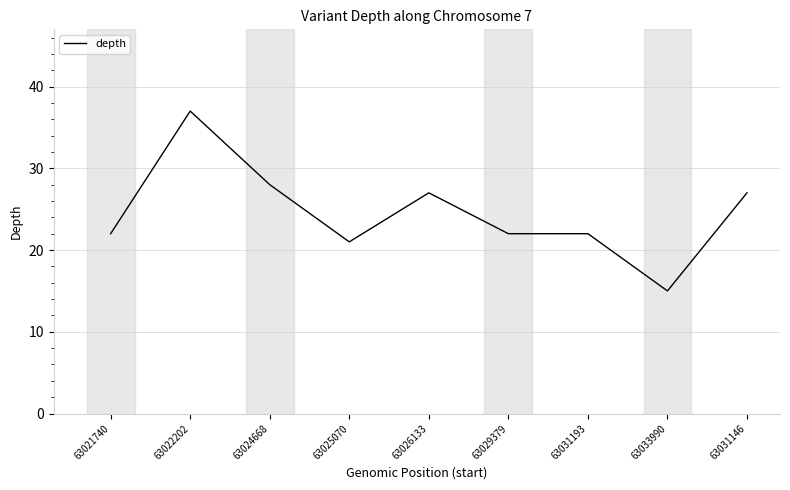

Where is the first local minimum?

63025070